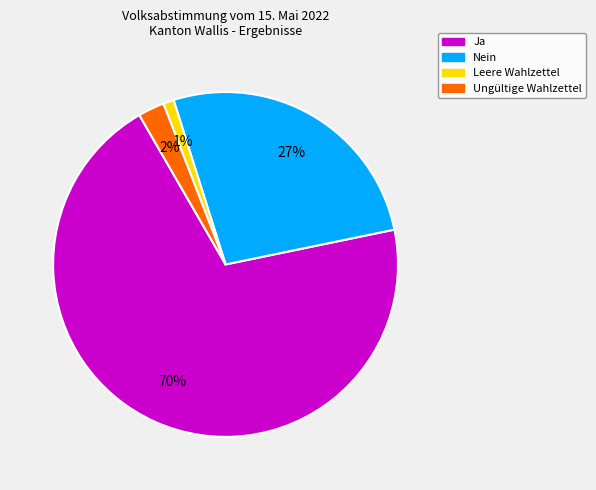

Is the sum of Ungültige Wahlzettel and Nein greater than half?

No